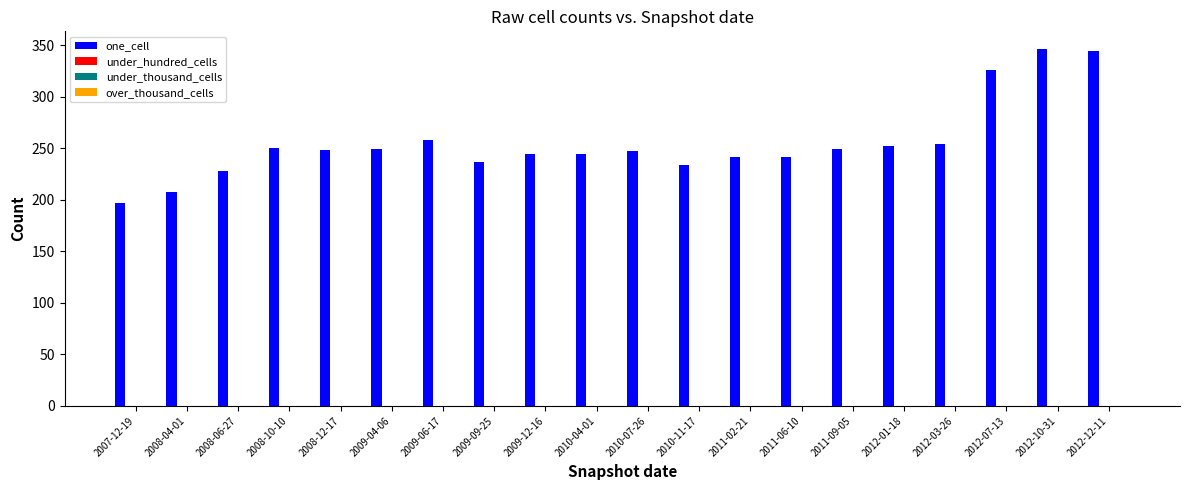

What is the average value?

255